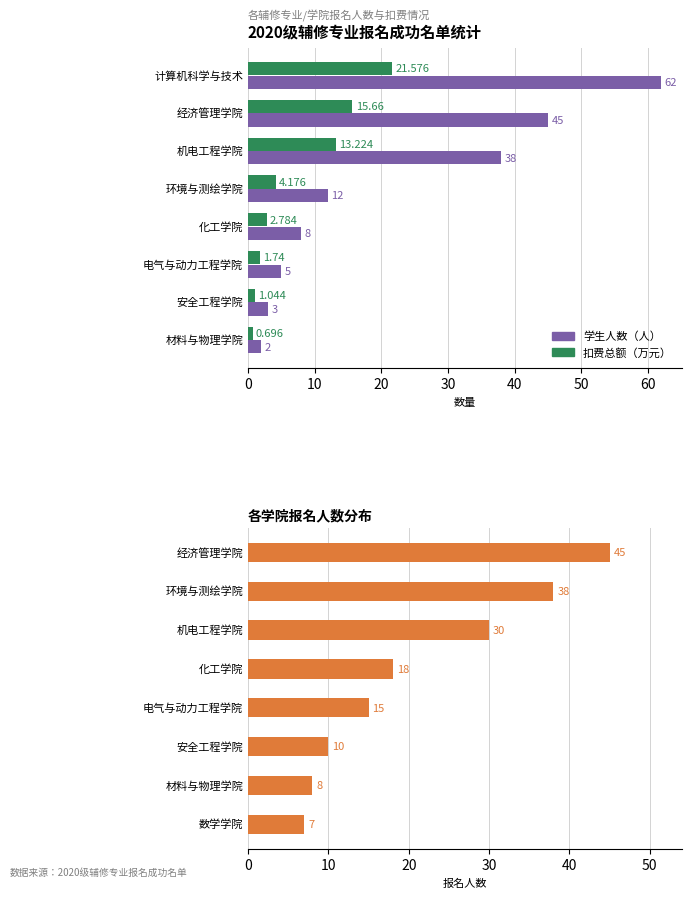

How many data points in 报名学生人数 are above 18?

3